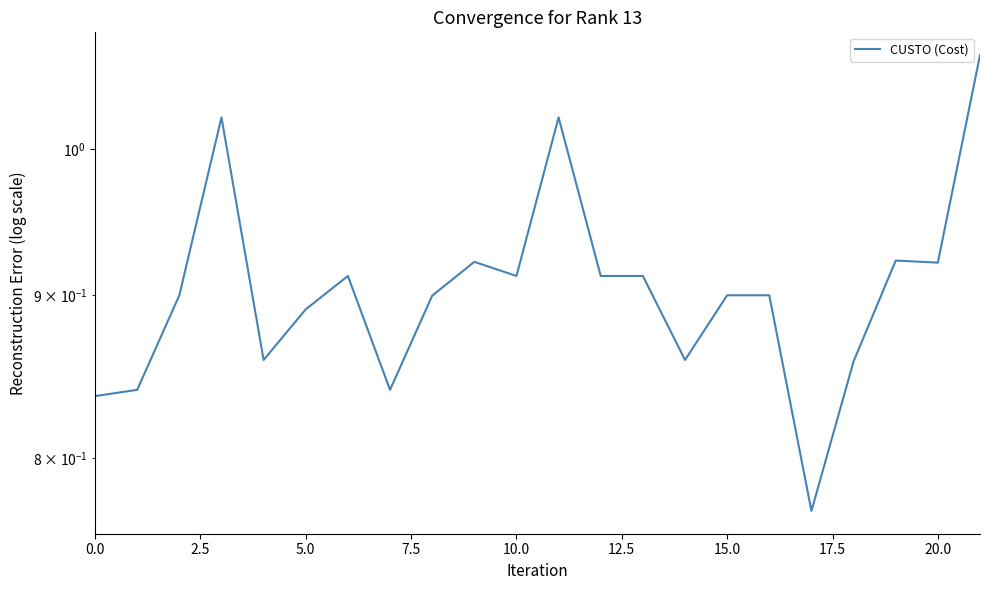

How many lines are shown in the chart?

1